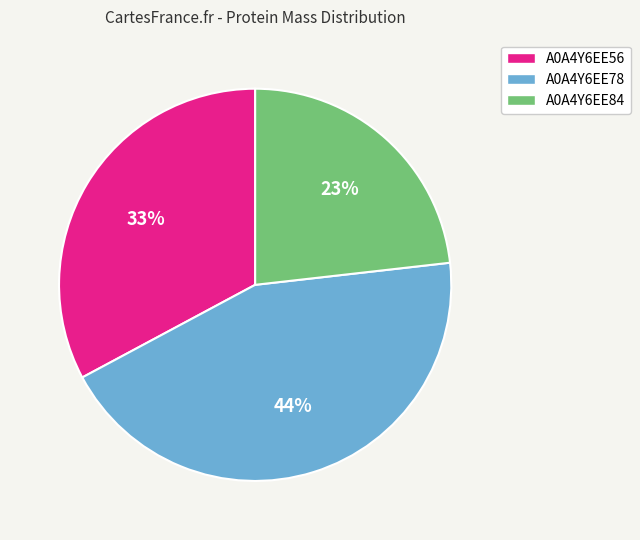

Which has a higher value, A0A4Y6EE56 or A0A4Y6EE78?

A0A4Y6EE78